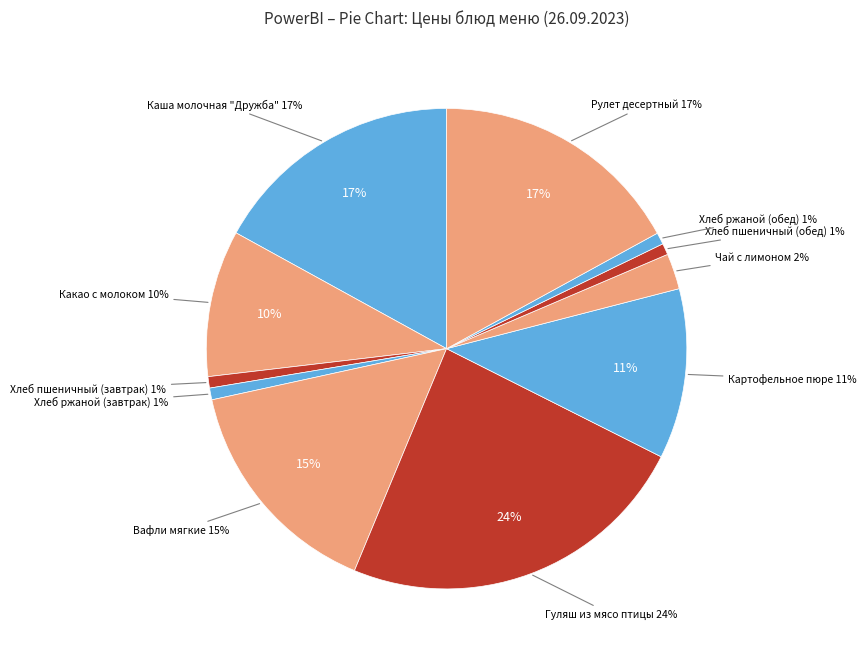

Is there a majority slice in this chart?

No